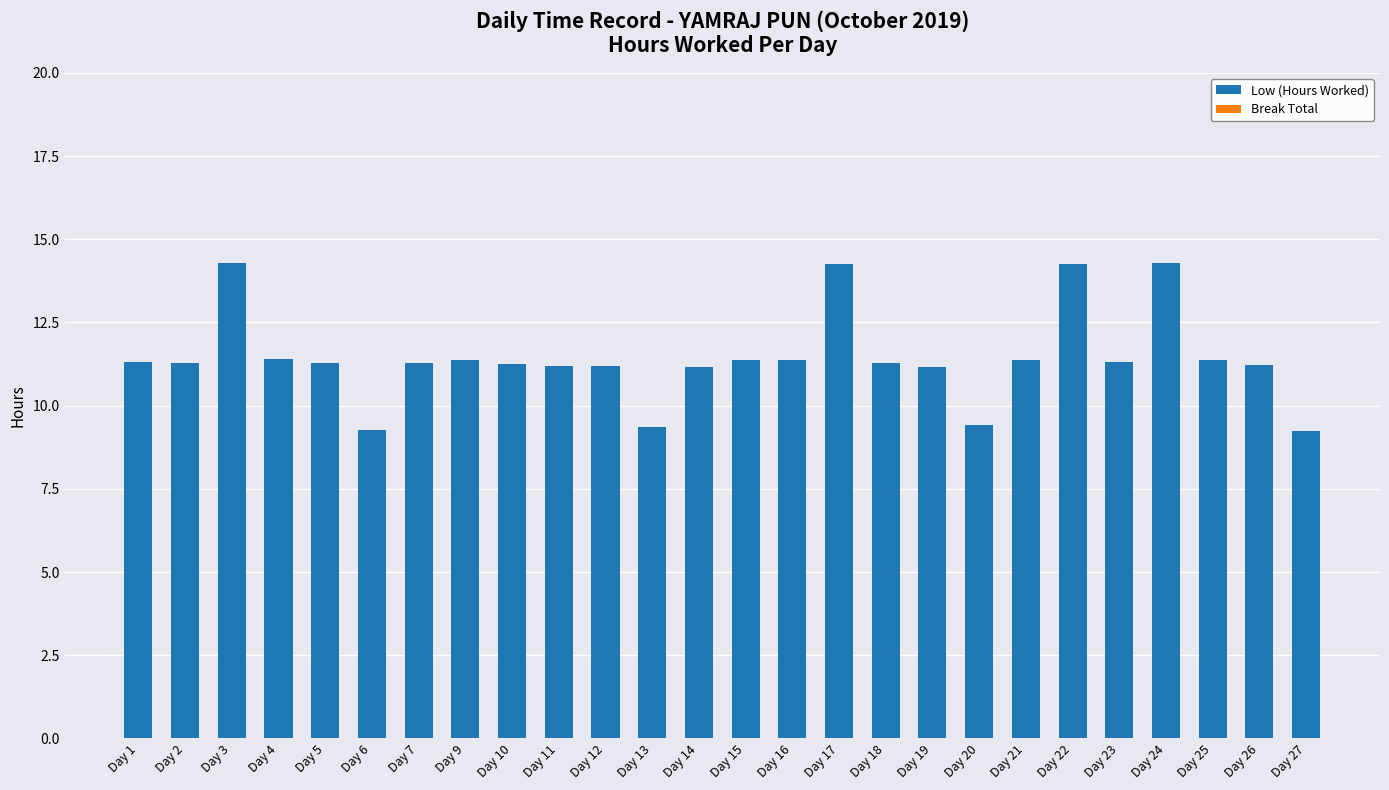

Approximately how many times larger is the value at Day 23 compared to Day 1?

1.0